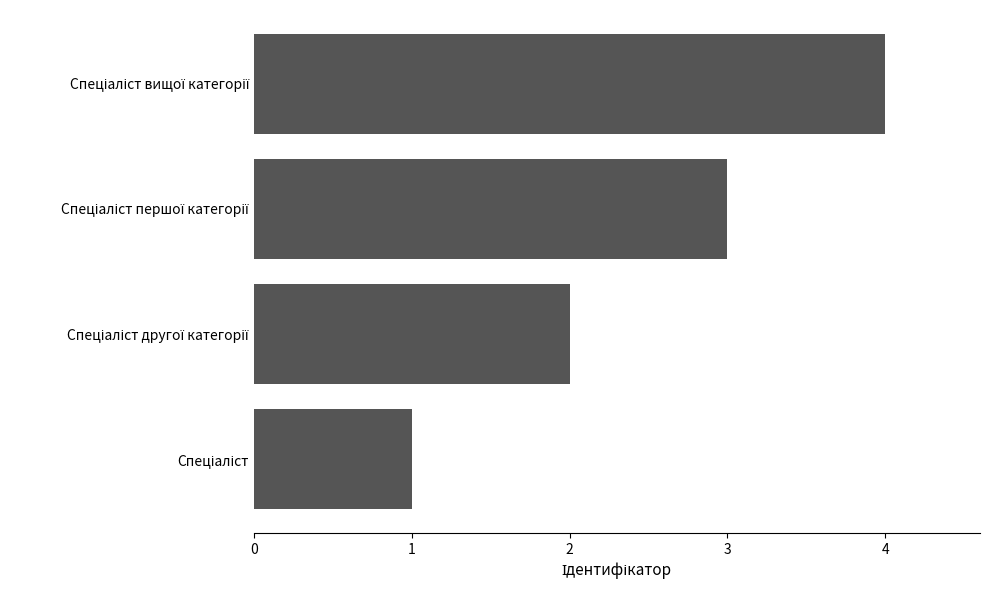

What is the sum of all values?

10